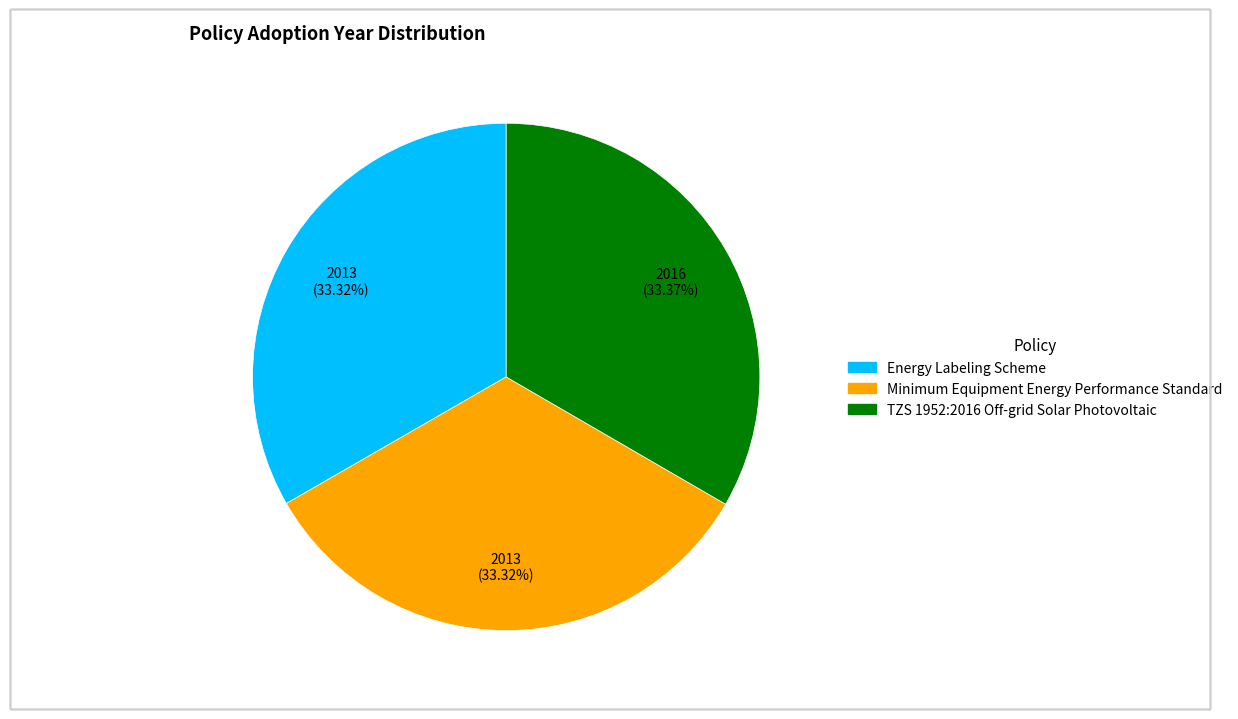

Approximately how many times larger is the value at Energy Labeling Scheme compared to TZS 1952:2016 Off-grid Solar Photovoltaic?

1.0